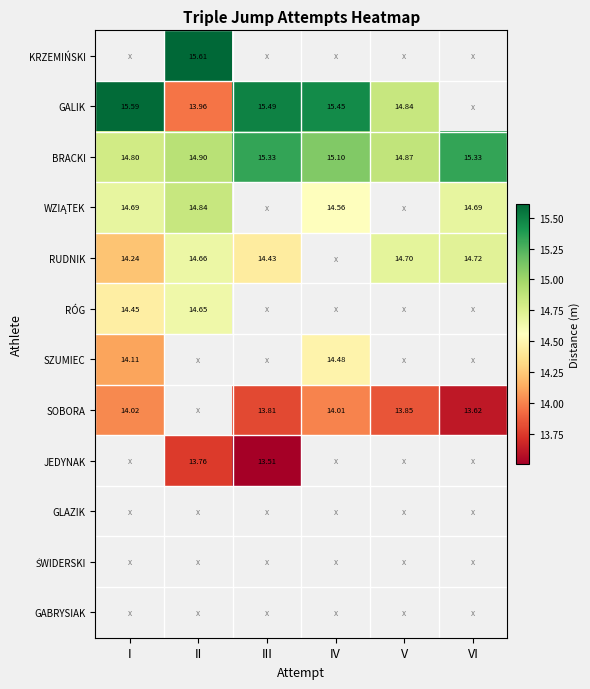

What is the average value of the BRACKI series?

15.1